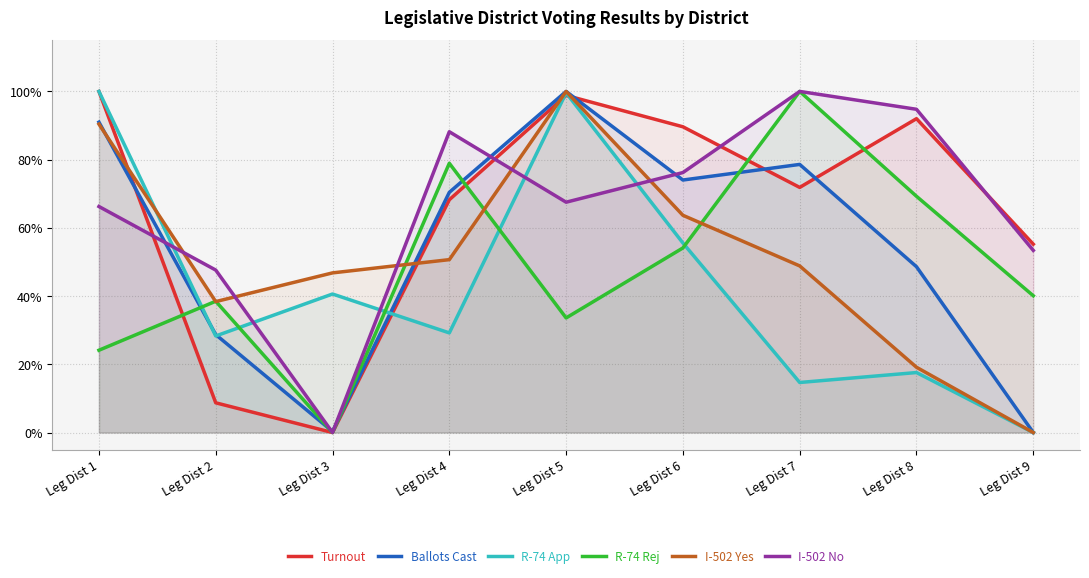

What is the total value across all series at Leg Dist 2?

1.9